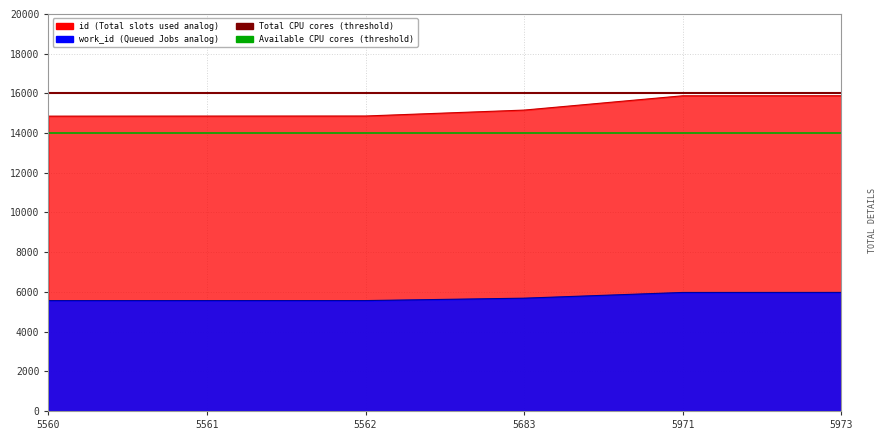

At how many categories does at least one series exceed 9166?

6